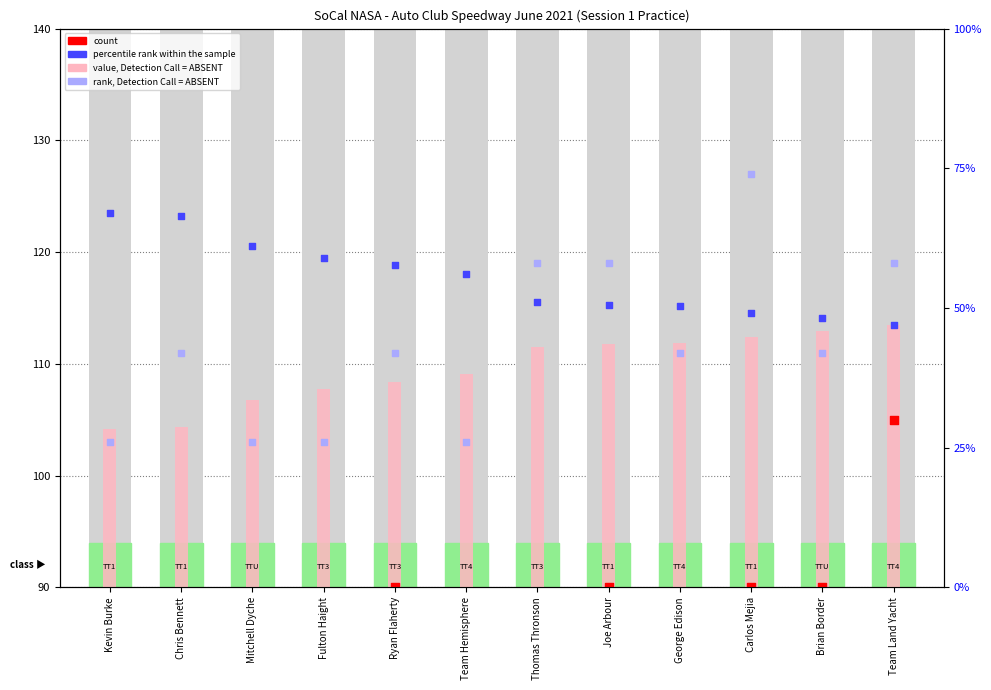

Is the value of value, Detection Call = ABSENT at Chris Bennett greater than the value of rank, Detection Call = ABSENT at Carlos Mejia?

No